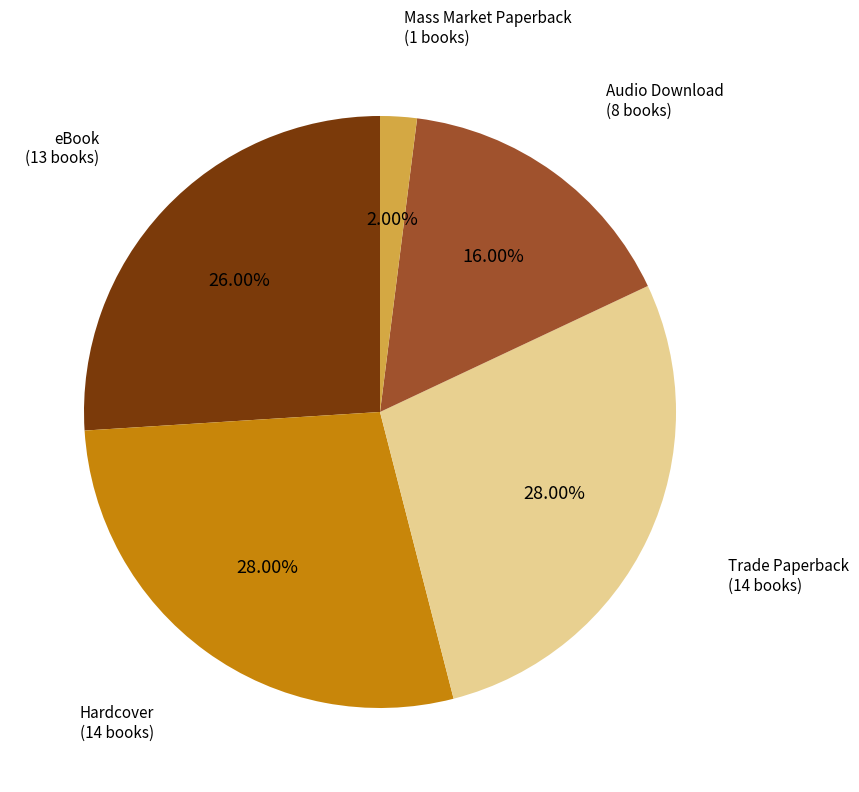

How many slices are in this pie chart?

5